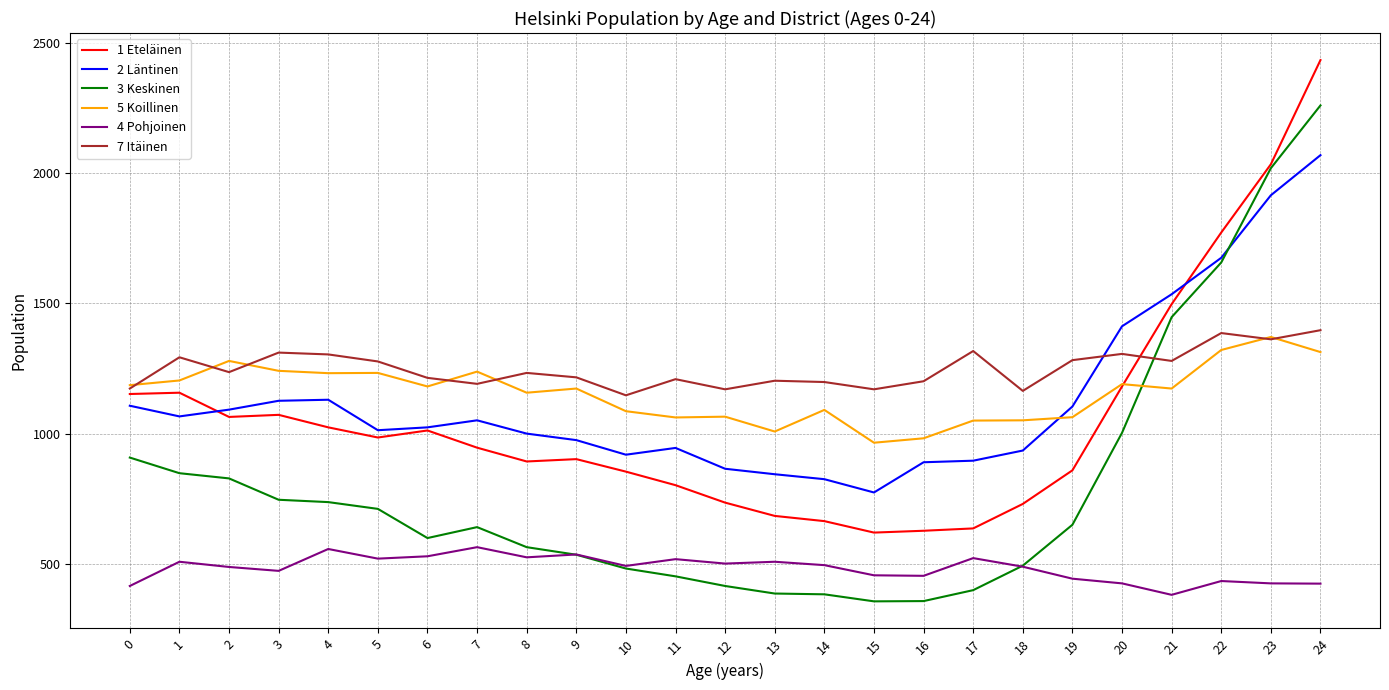

True or false: 4 Pohjoinen and 1 Eteläinen cross at least once.

False